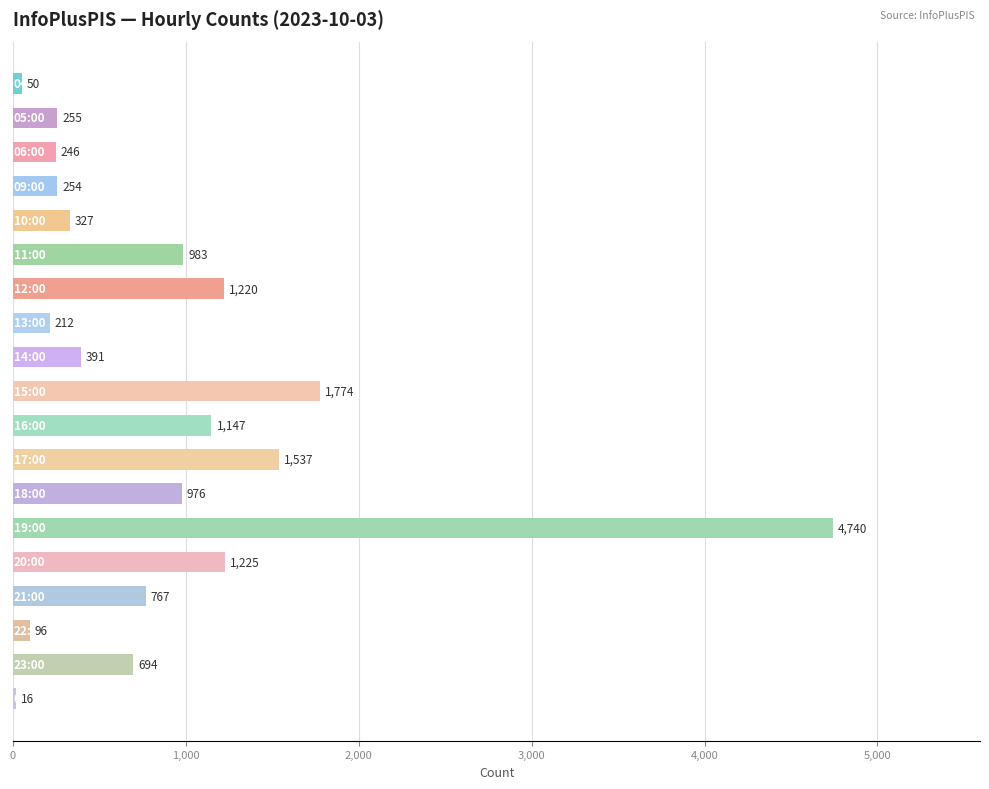

What is the sum of all values?

16910